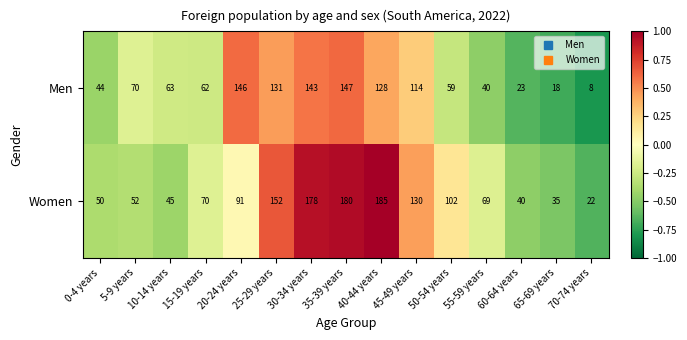

Is it true that Men equals 110 at 5-9 years?

False